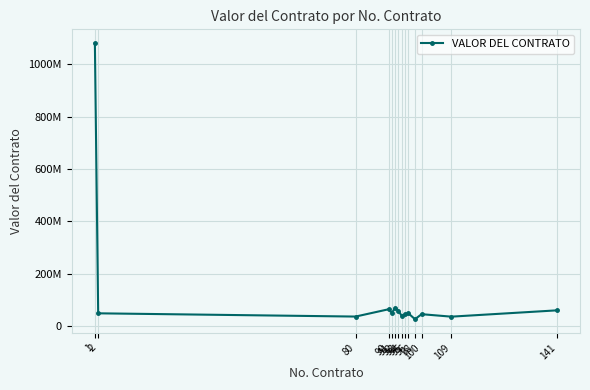

At which label is the value closest to 553395153?

92